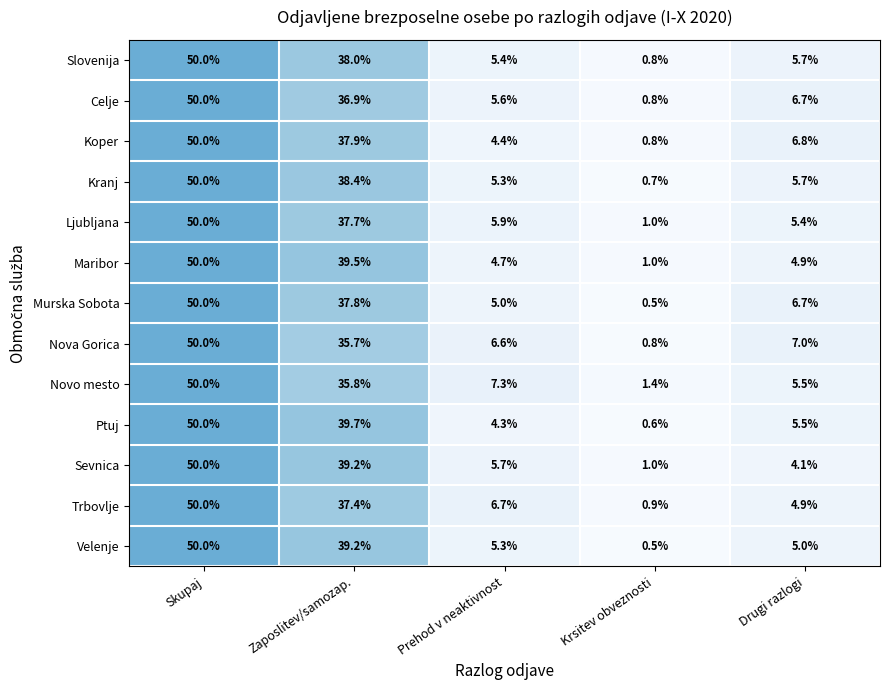

What is the approximate value of Ptuj at Zaposlitev/samozap.?

39.7